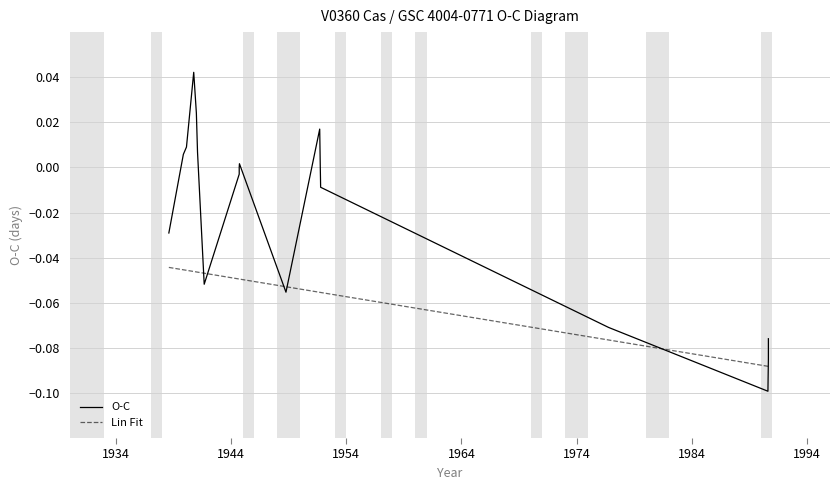

What is the minimum value for Lin Fit?

-0.1